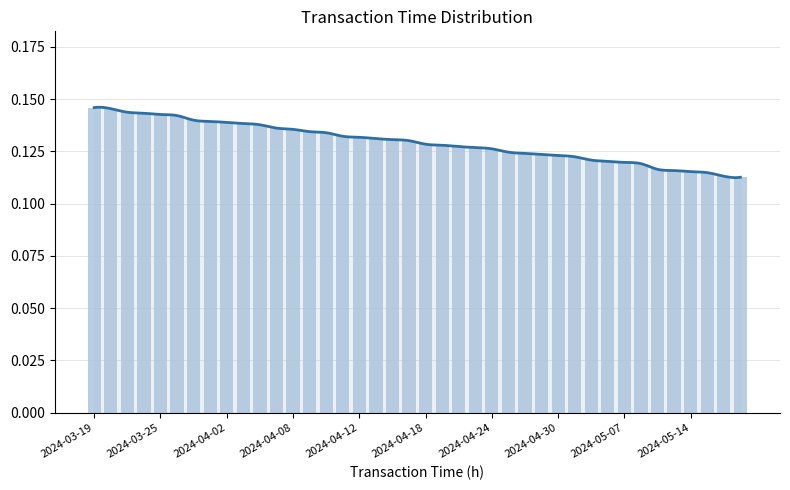

The chart shows a value of 0.1 at 37. True or false?

True